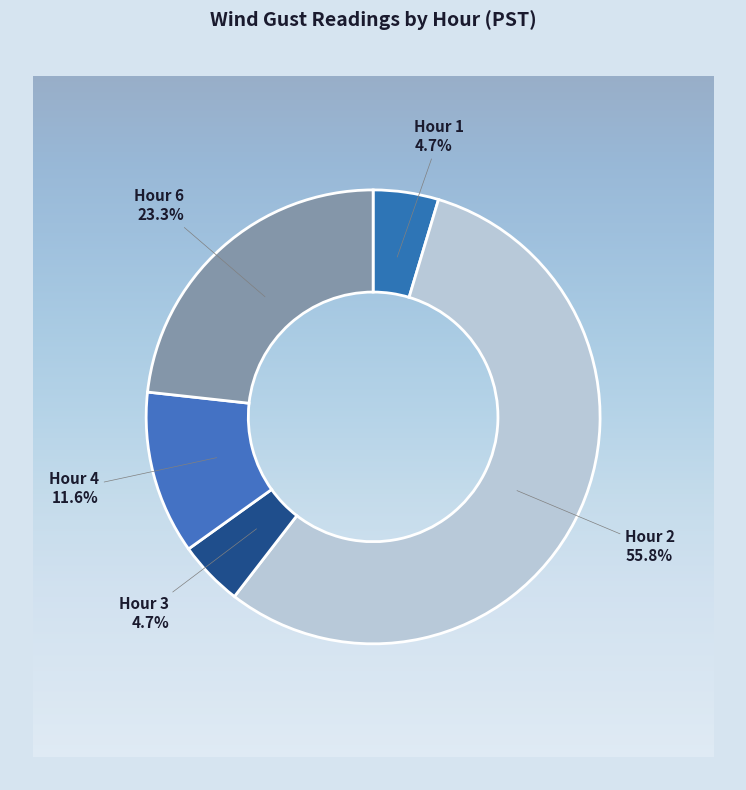

What is the largest slice in the pie chart?

Hour 2